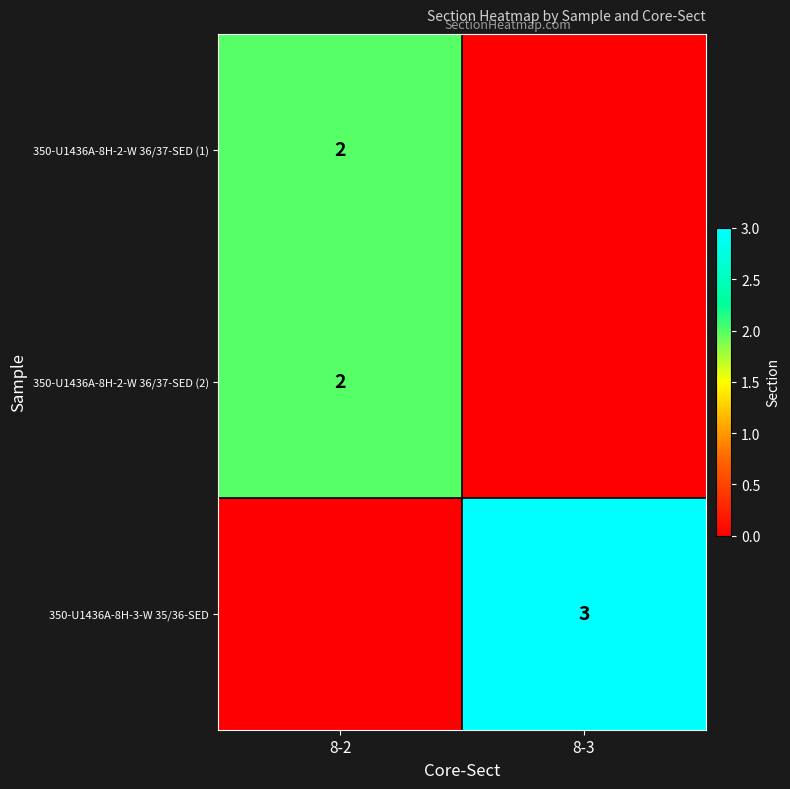

True or false: 350-U1436A-8H-2-W 36/37-SED (1) has a value of 1 at 8-2.

False